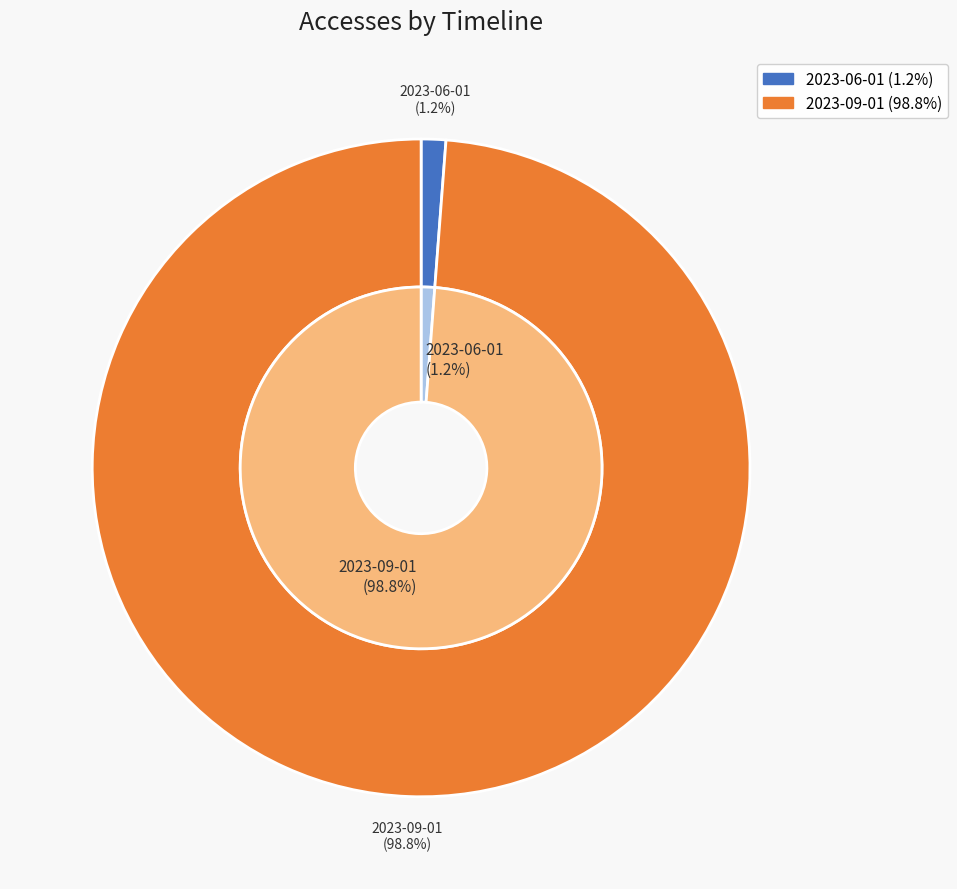

What is the change in value from 2023-06-01 to 2023-09-01?

+323